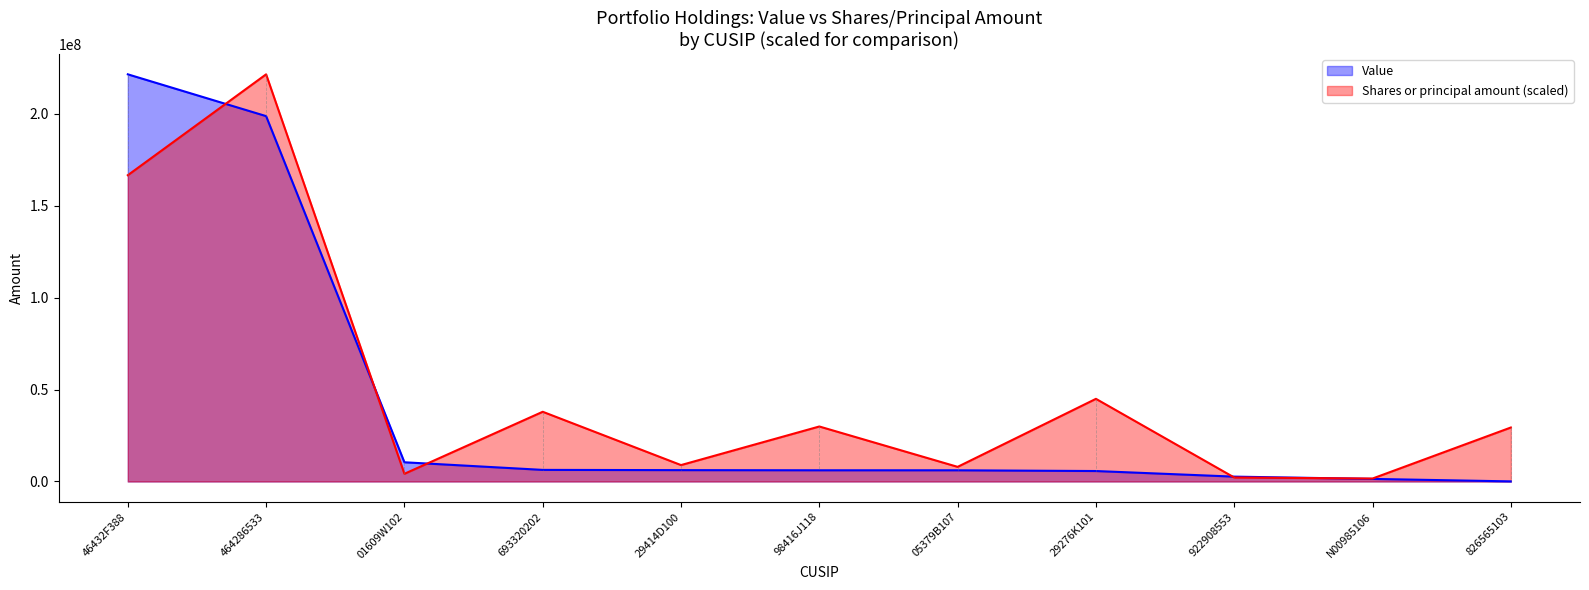

What is the difference between the Value values at 693320202 and 29414D100?

130000.0